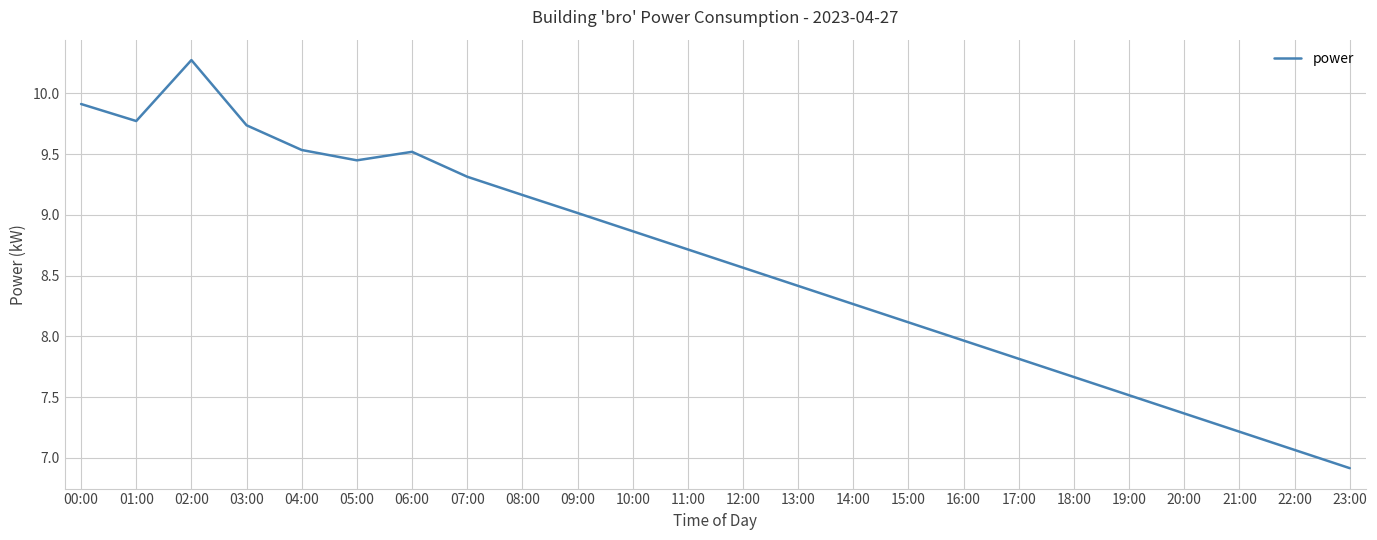

What is the approximate value at 20:00?

7.4